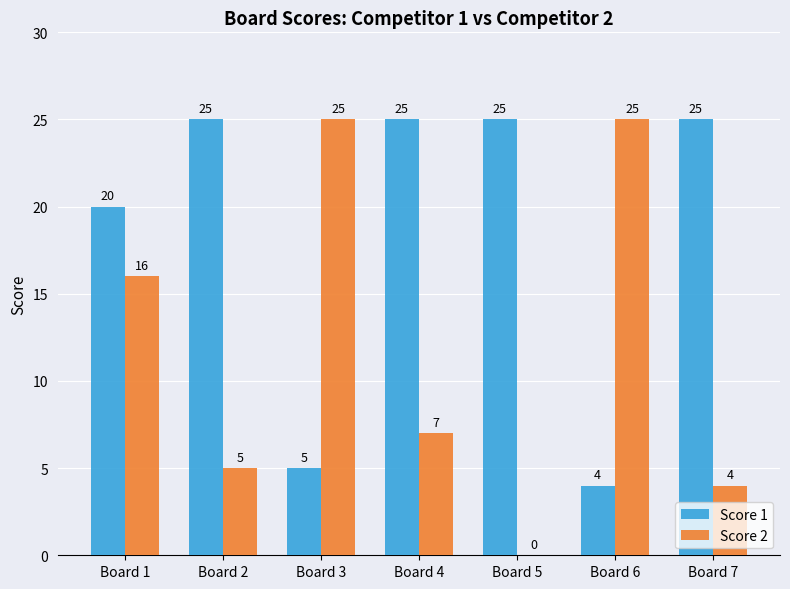

The Score 2 series shows 6 at Board 6. True or false?

False